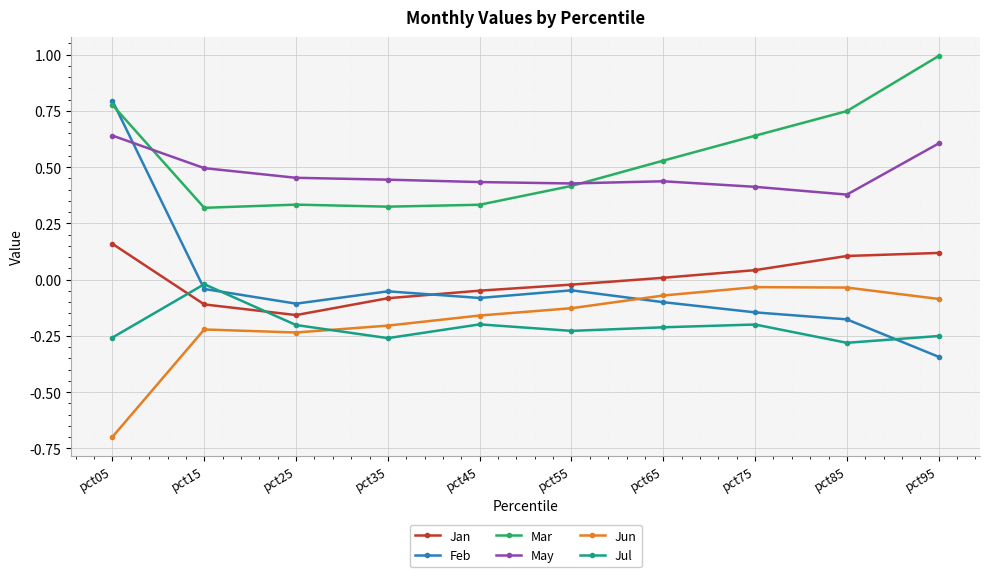

How many categories are shown in the chart?

10